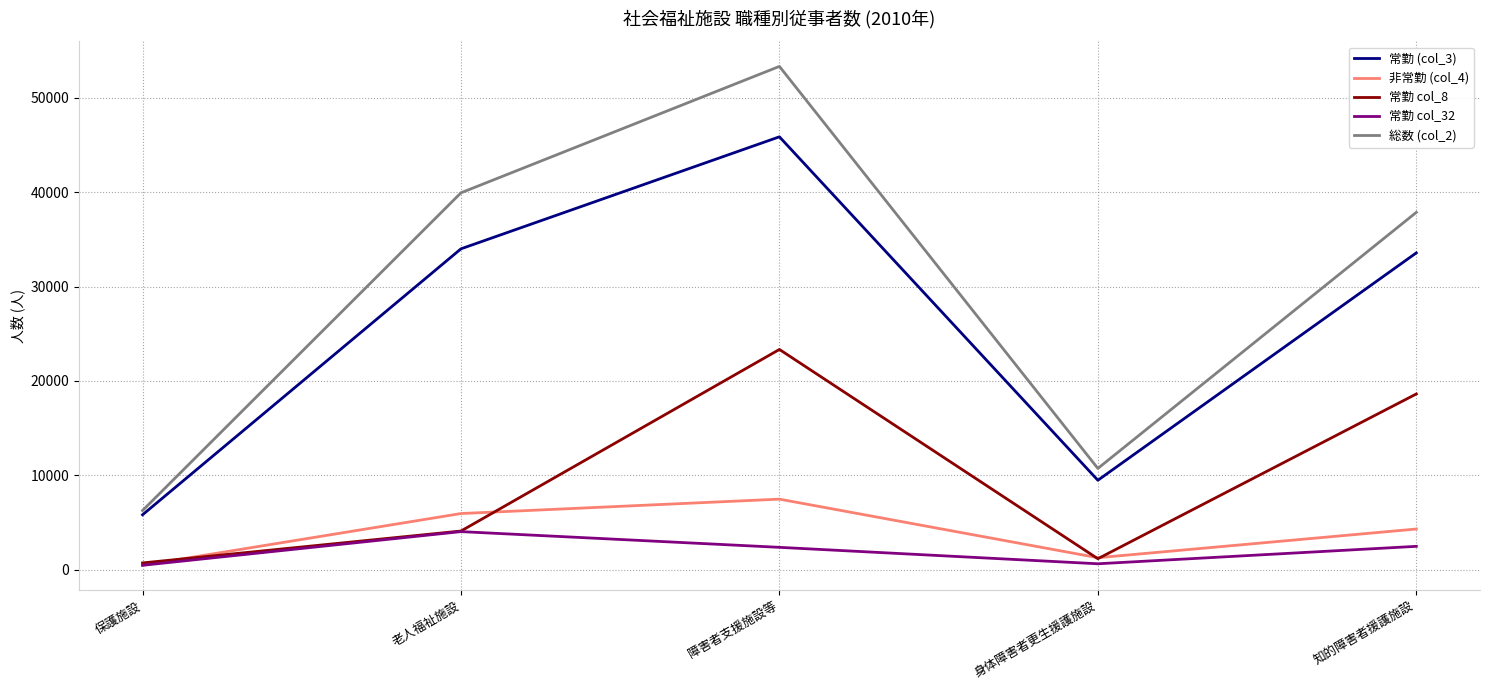

What is the minimum value shown in the chart?

449